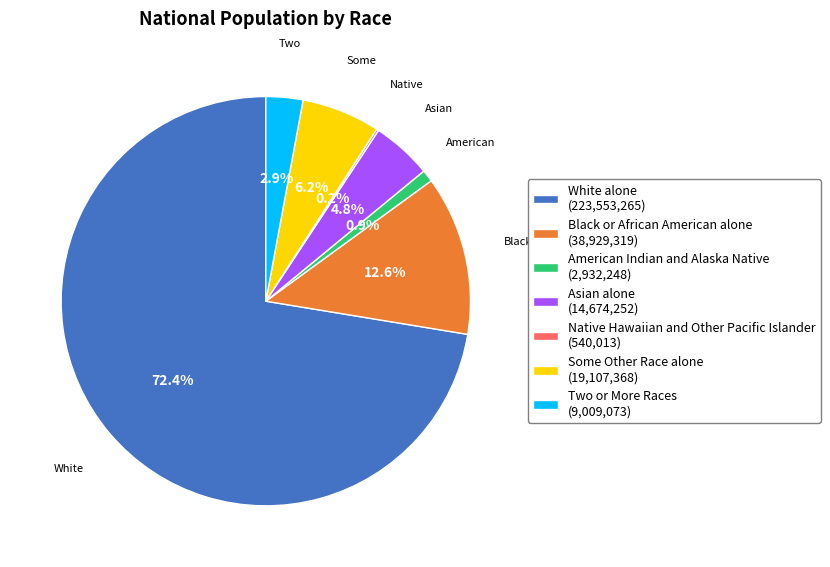

Does Black or African American alone (38,929,319) account for over 50% of the chart?

No